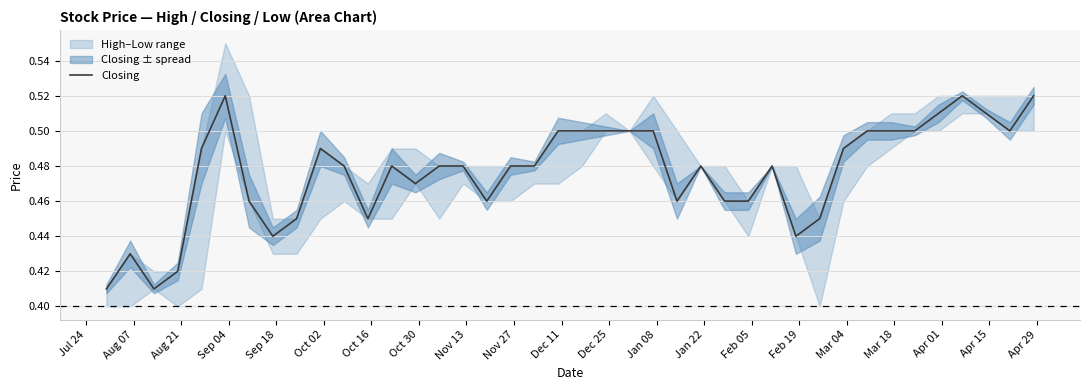

What is the average value?

0.5